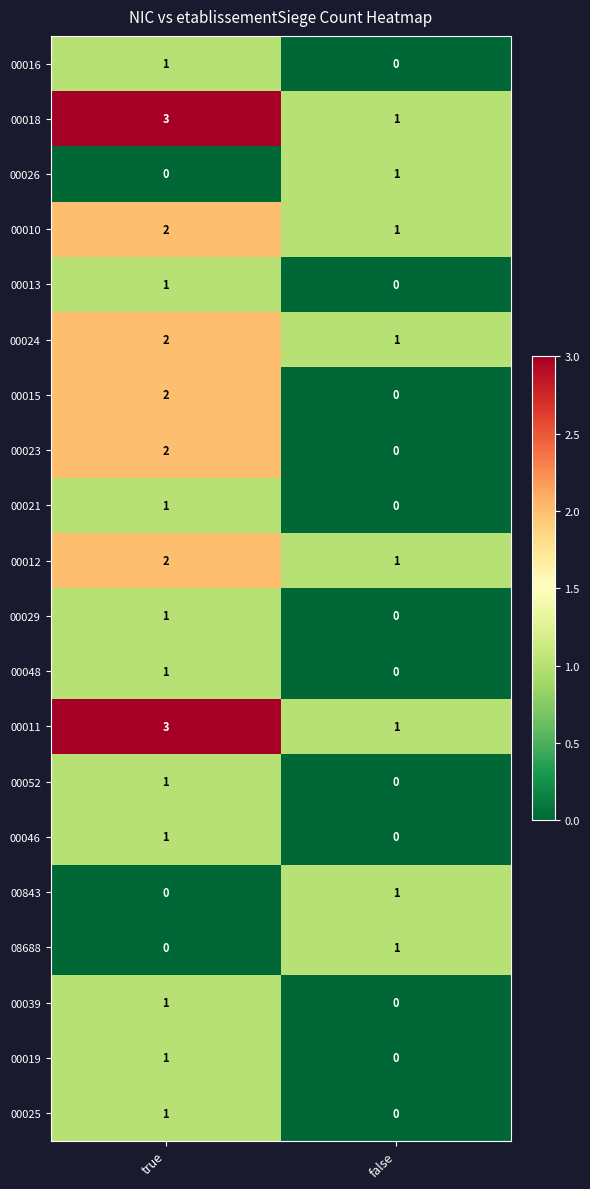

What is the spread (max minus min) of values at true?

3